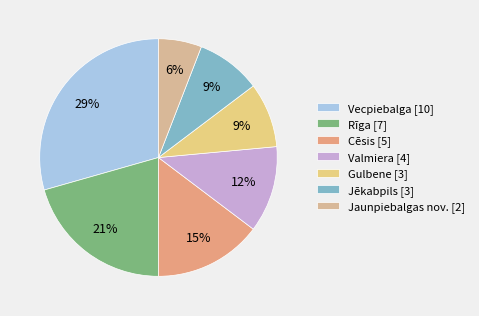

Count the number of slices in the pie.

7